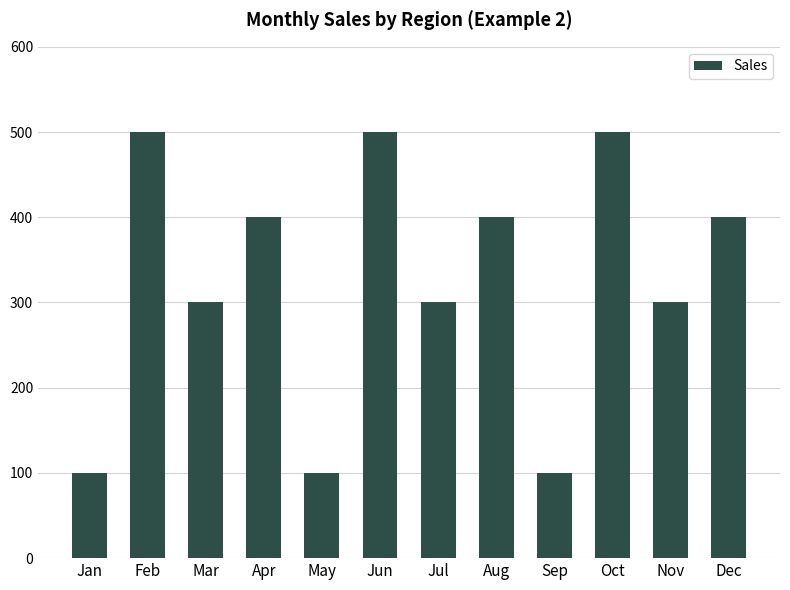

What is the ratio of the value at Jul to the value at Feb?

0.6